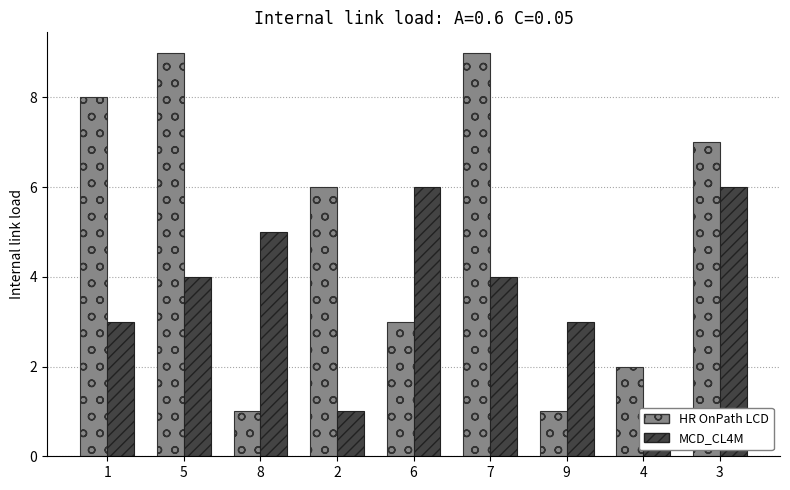

The value of MCD_CL4M at 7 is 2. True or false?

False